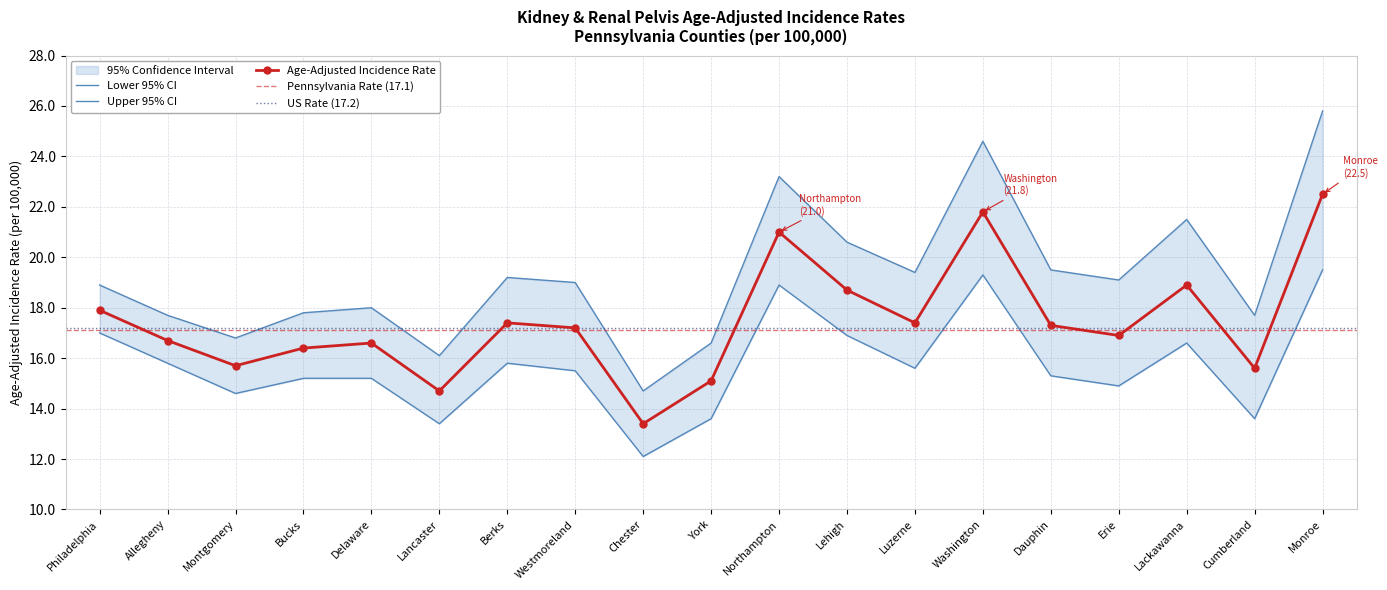

Reading left to right, what are all the values shown in this chart?

Age-Adjusted Incidence Rate: Philadelphia=17.9	Allegheny=16.7	Montgomery=15.7	Bucks=16.4	Delaware=16.6	Lancaster=14.7	Berks=17.4	Westmoreland=17.2	Chester=13.4	York=15.1	Northampton=21.0	Lehigh=18.7	Luzerne=17.4	Washington=21.8	Dauphin=17.3	Erie=16.9	Lackawanna=18.9	Cumberland=15.6	Monroe=22.5
Upper 95% CI: Philadelphia=18.9	Allegheny=17.7	Montgomery=16.8	Bucks=17.8	Delaware=18.0	Lancaster=16.1	Berks=19.2	Westmoreland=19.0	Chester=14.7	York=16.6	Northampton=23.2	Lehigh=20.6	Luzerne=19.4	Washington=24.6	Dauphin=19.5	Erie=19.1	Lackawanna=21.5	Cumberland=17.7	Monroe=25.8
Lower 95% CI: Philadelphia=17.0	Allegheny=15.8	Montgomery=14.6	Bucks=15.2	Delaware=15.2	Lancaster=13.4	Berks=15.8	Westmoreland=15.5	Chester=12.1	York=13.6	Northampton=18.9	Lehigh=16.9	Luzerne=15.6	Washington=19.3	Dauphin=15.3	Erie=14.9	Lackawanna=16.6	Cumberland=13.6	Monroe=19.5